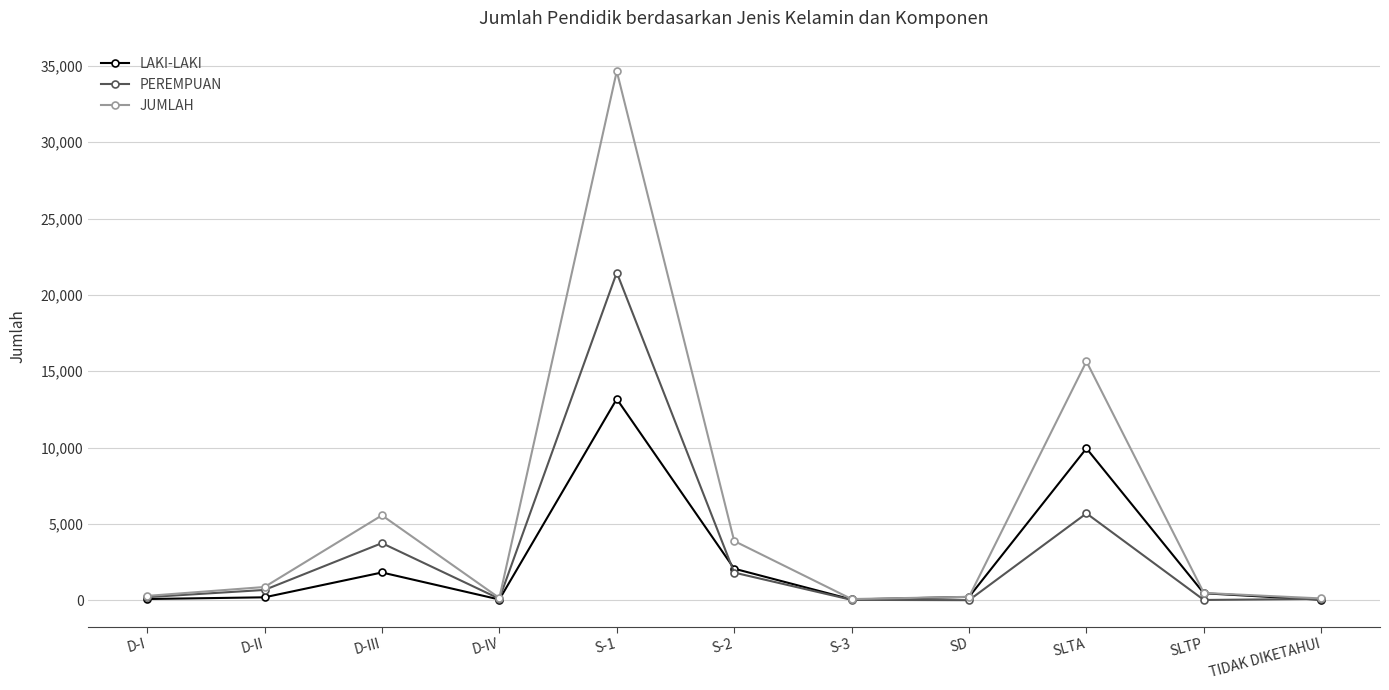

Where does the JUMLAH series first go above 479?

D-II